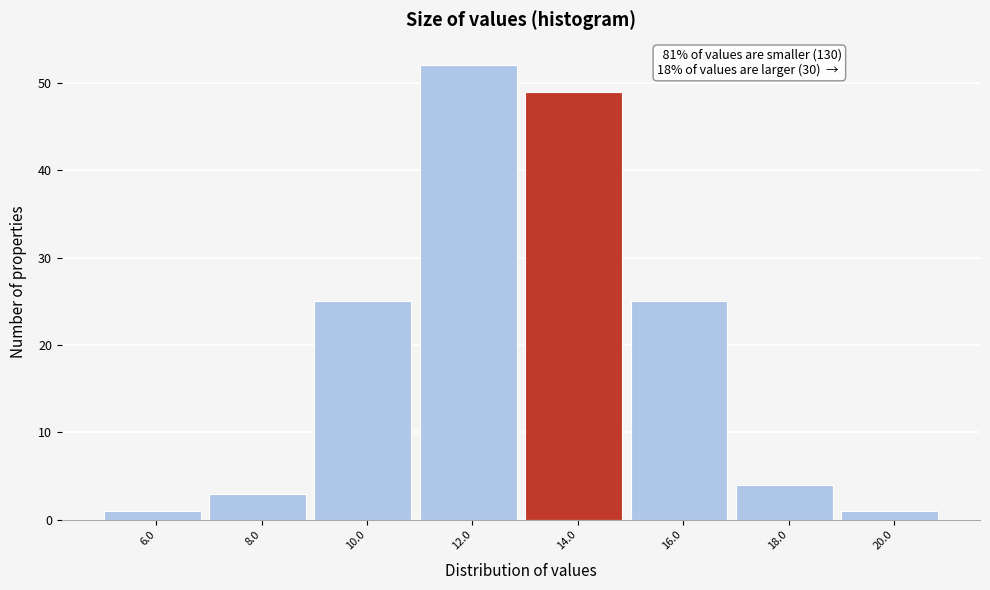

Reading right to left, transcribe all the data shown in this chart.

20.0=1	18.0=4	16.0=25	14.0=49	12.0=52	10.0=25	8.0=3	6.0=1